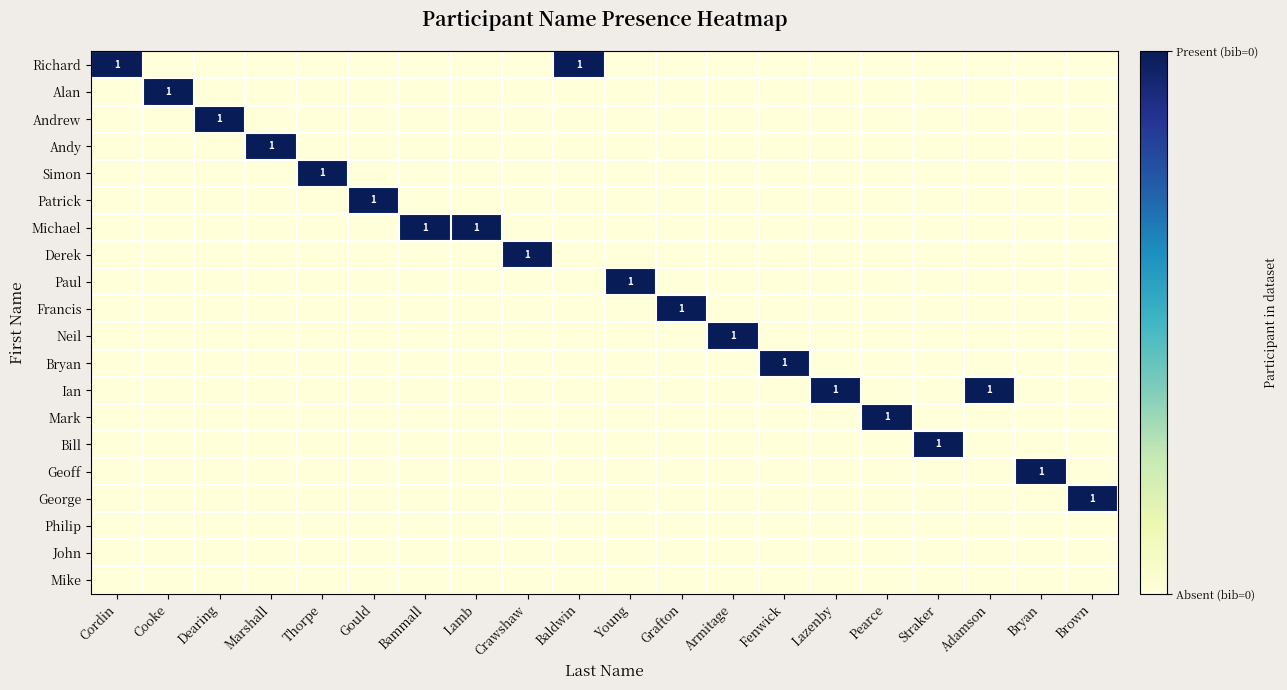

The Paul series shows 0 at Straker. True or false?

True